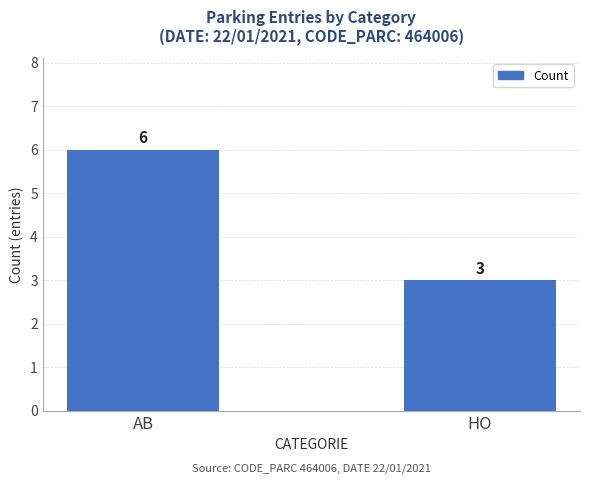

Read the value at AB.

6